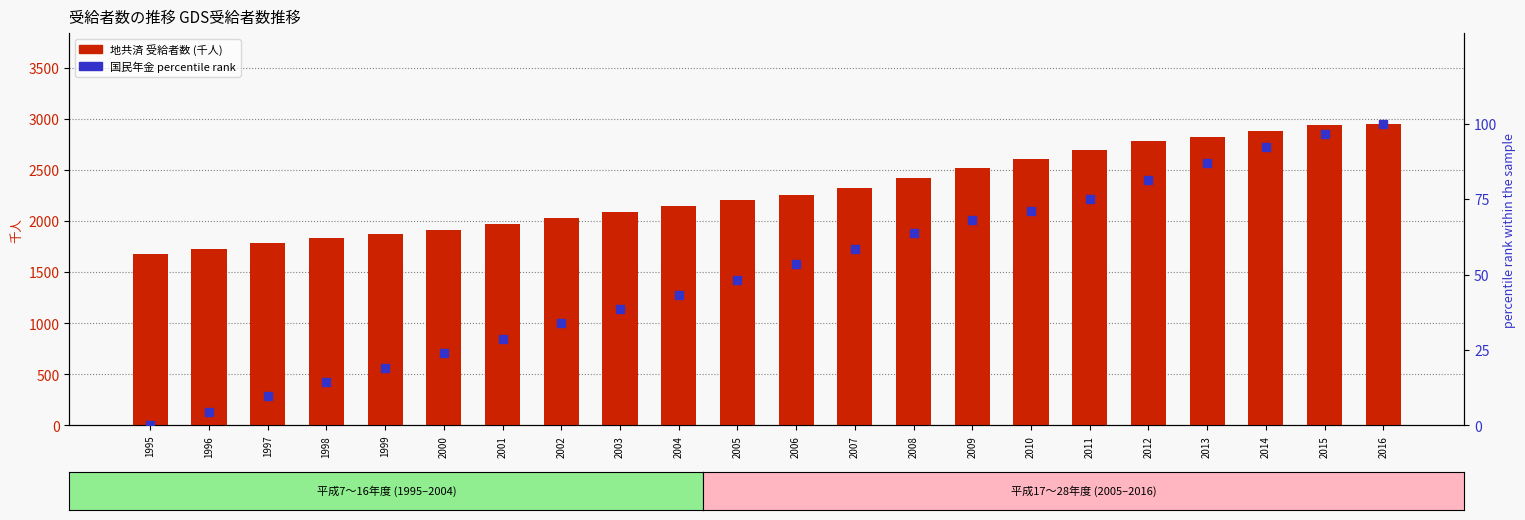

Reading left to right, transcribe all the data shown in this chart.

地共済 (千人): 1680.0	1729.0	1783.0	1833.0	1875.0	1913.0	1970.0	2029.0	2088.0	2152.0	2206.0	2253.0	2325.0	2426.0	2520.0	2613.0	2700.0	2783.0	2826.0	2882.0	2945.0	2954.0
国民年金 (percentile): 0.0	4.5	9.6	14.2	18.9	23.8	28.7	33.9	38.5	43.2	48.2	53.5	58.5	63.8	68.2	71.1	75.2	81.4	87.1	92.4	96.7	100.0